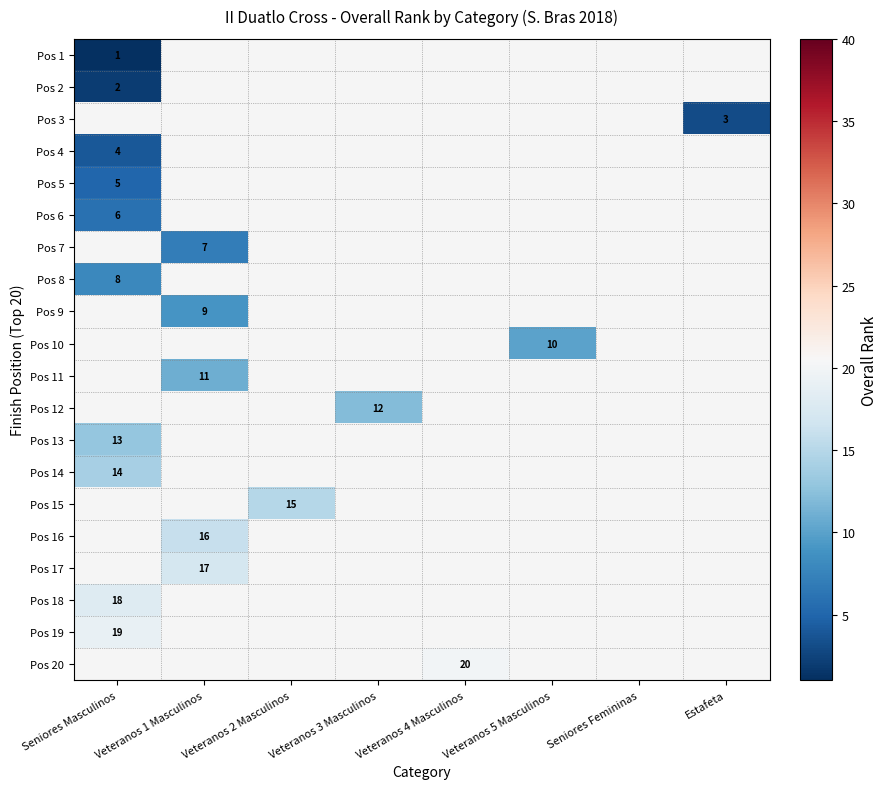

At which label is Pos 4 closest to 4?

Seniores Masculinos